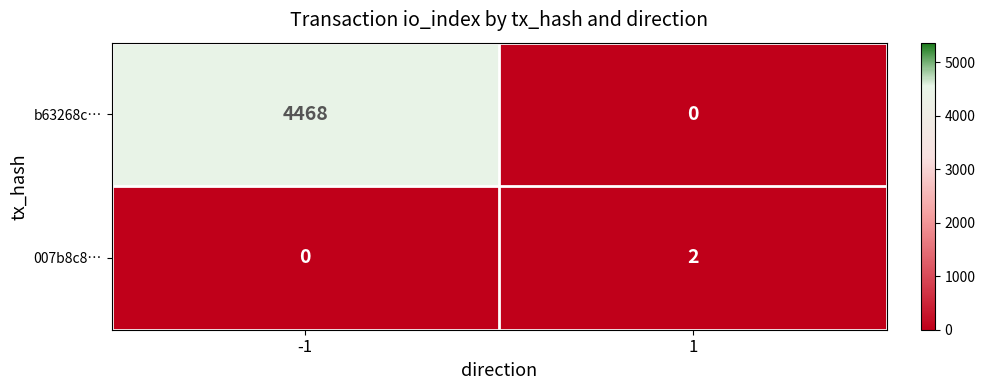

What is the greatest value displayed?

4468